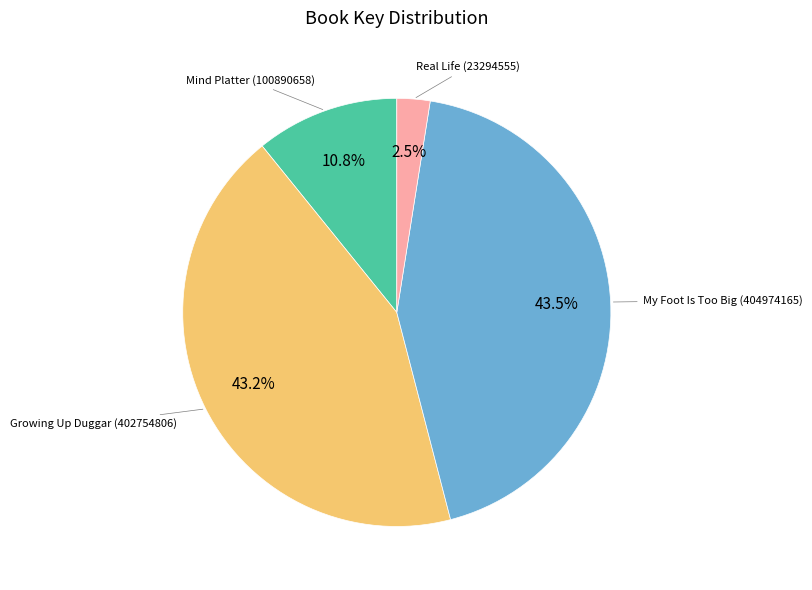

Does any single category account for the majority?

No